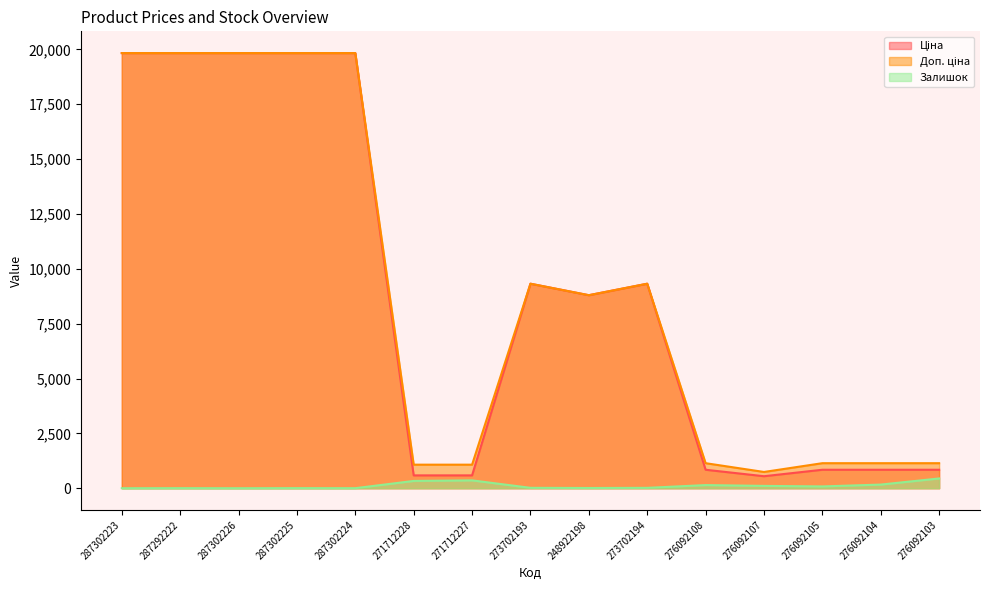

Where is Залишок nearest to the value 223?

276092104